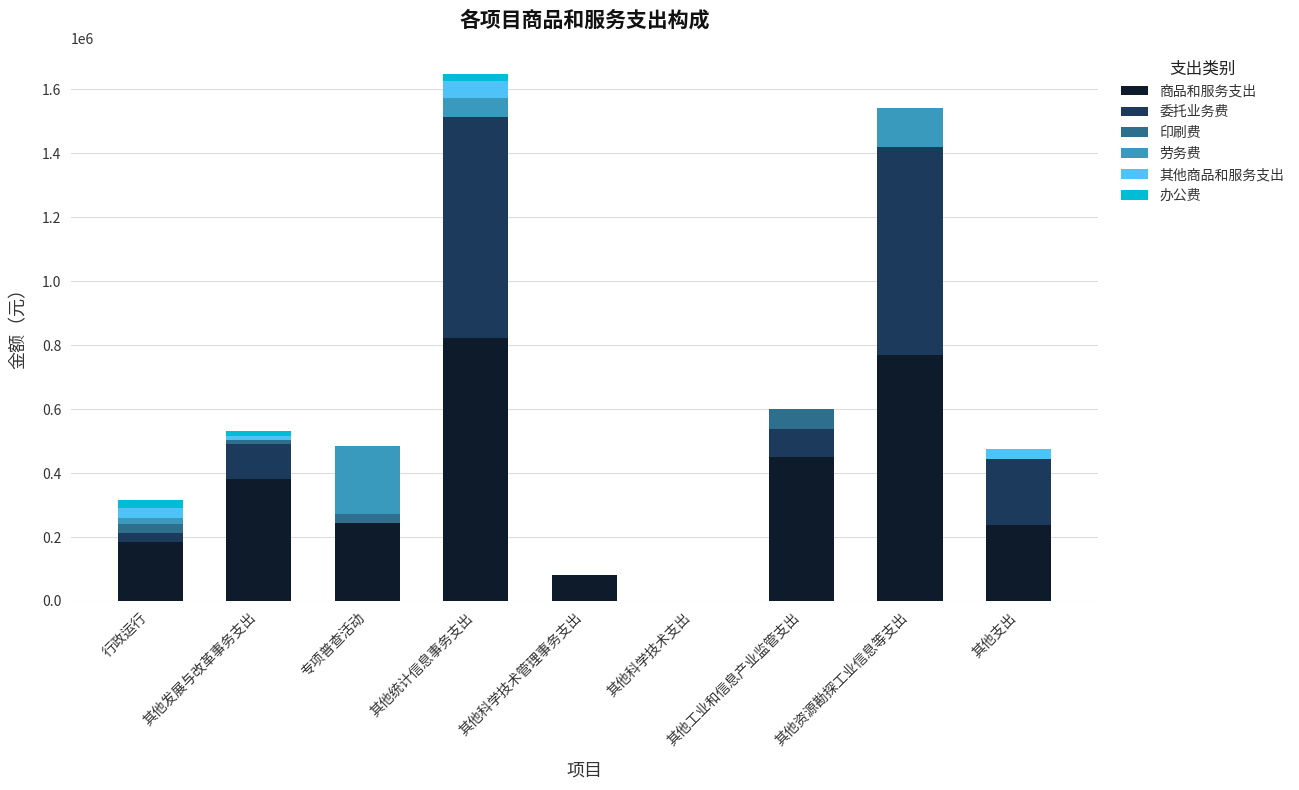

How many data points in 商品和服务支出 are above 242368?

5